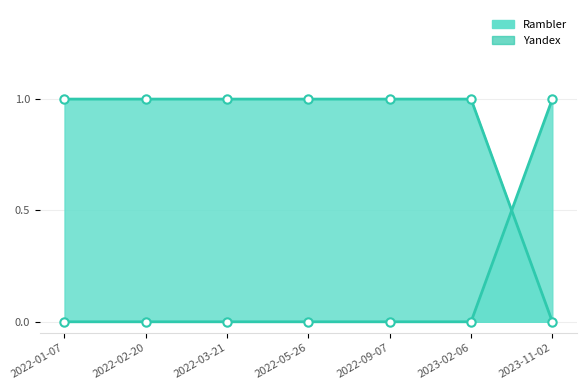

Which series changed the most between 2022-05-26 and 2023-11-02?

Rambler